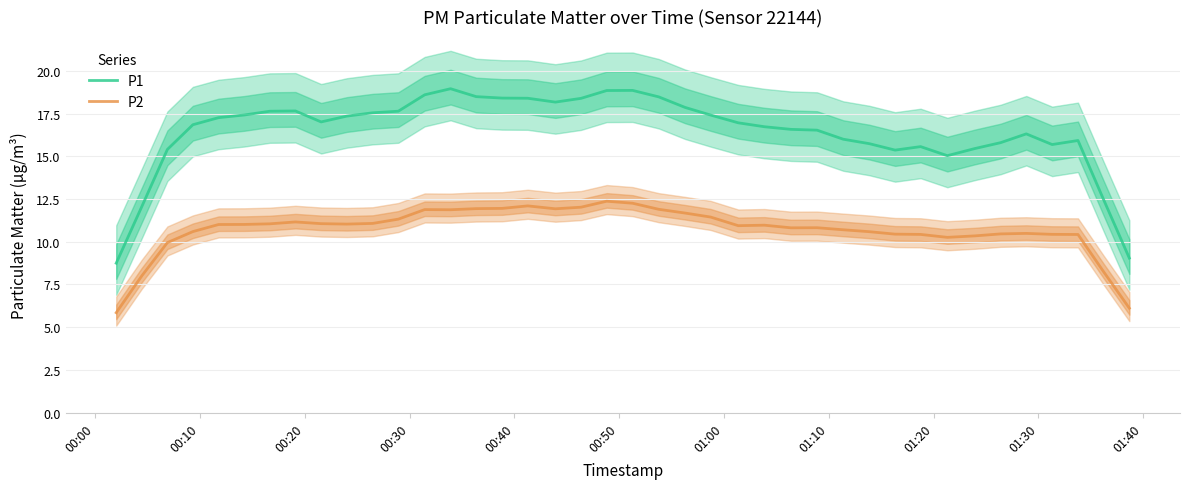

How many data points in P2 are less than 11?

20